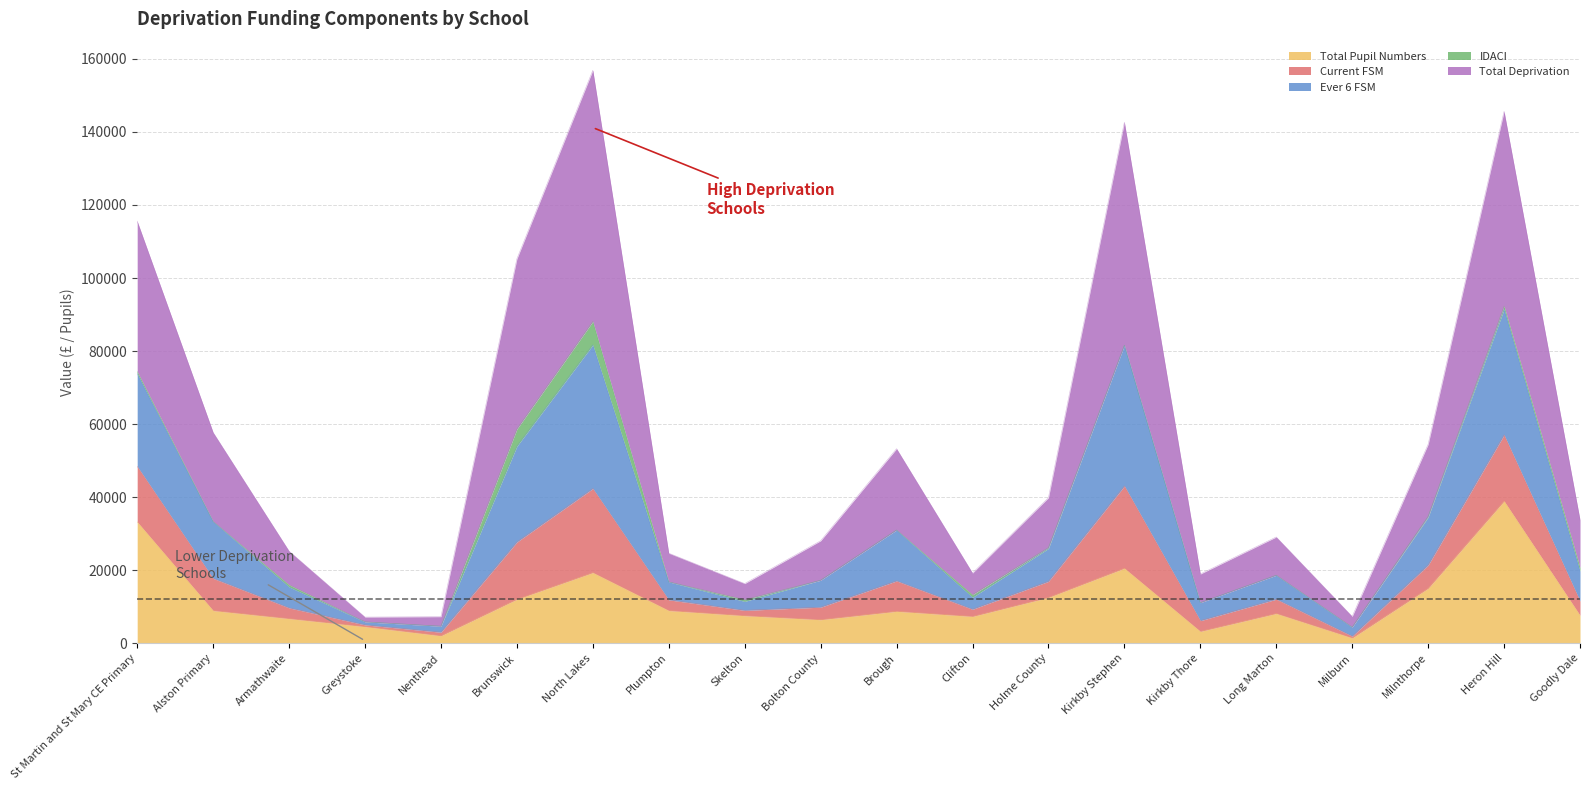

How many data points in Total Pupil Numbers are above 8700?

9